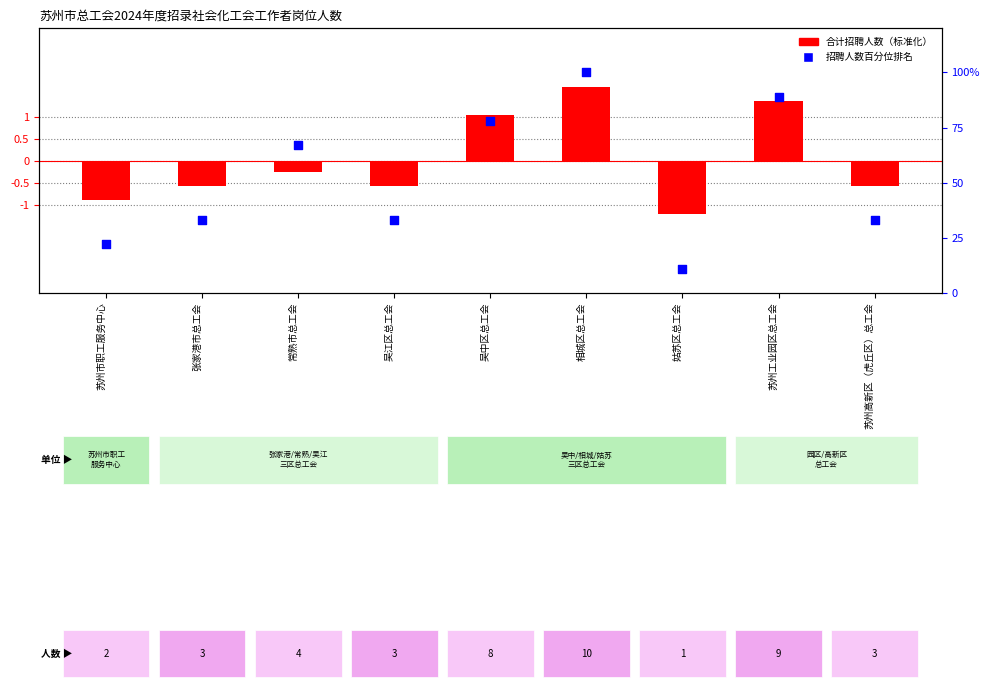

At which category is the sum across all series the highest?

相城区总工会